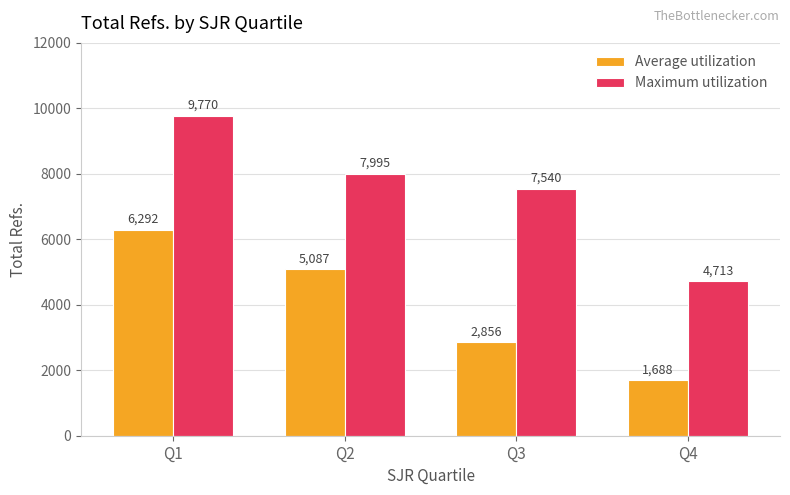

What is the total value across all series at Q4?

6401